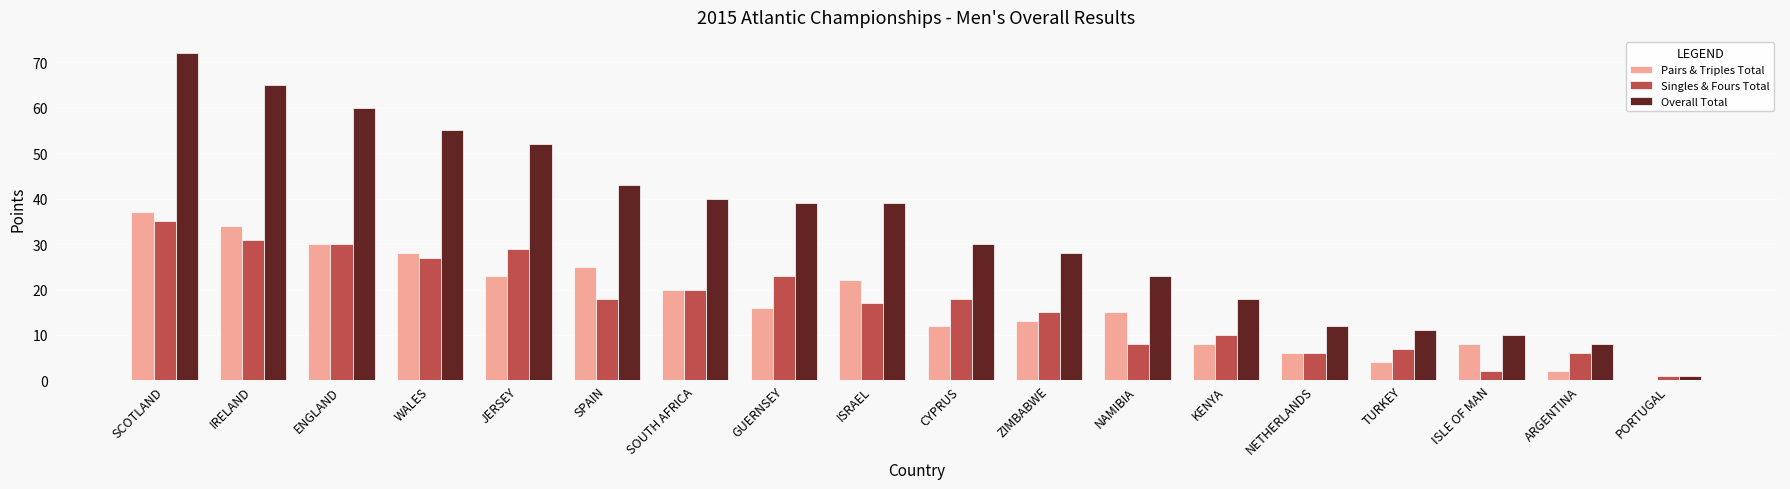

What is the difference between the Singles & Fours Total values at SCOTLAND and JERSEY?

6